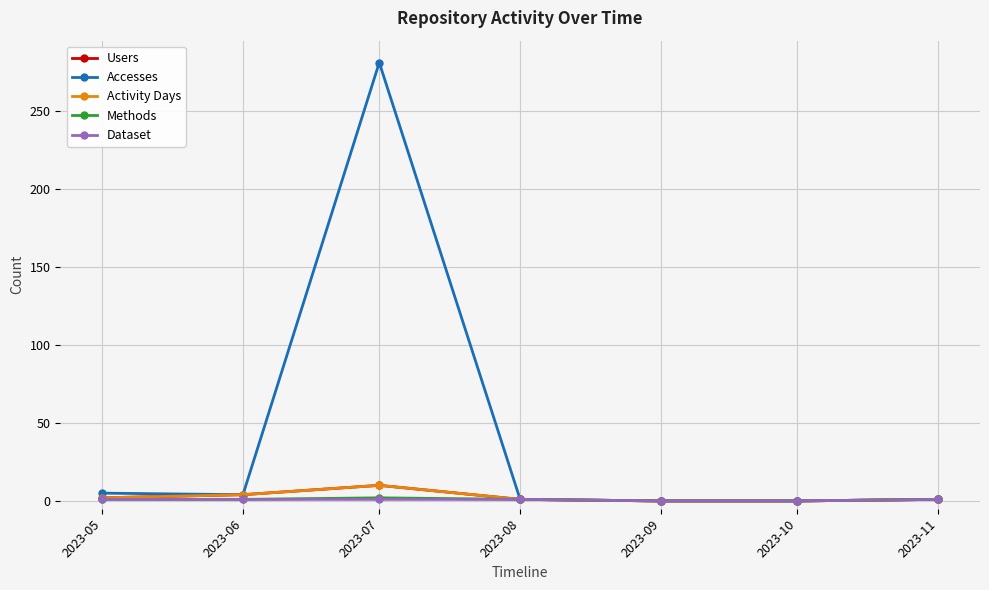

The value of Accesses at 2023-07 is 281. True or false?

True